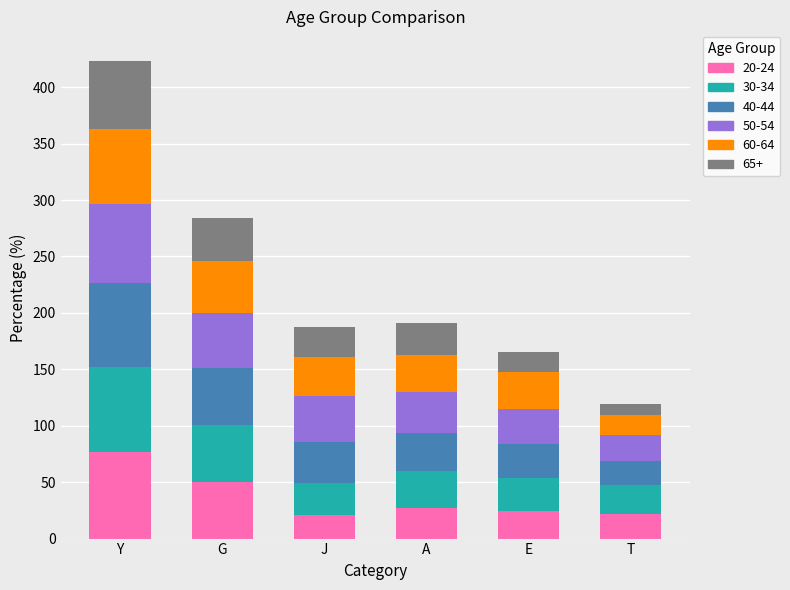

Which category has the highest value in the 20-24 series?

Y